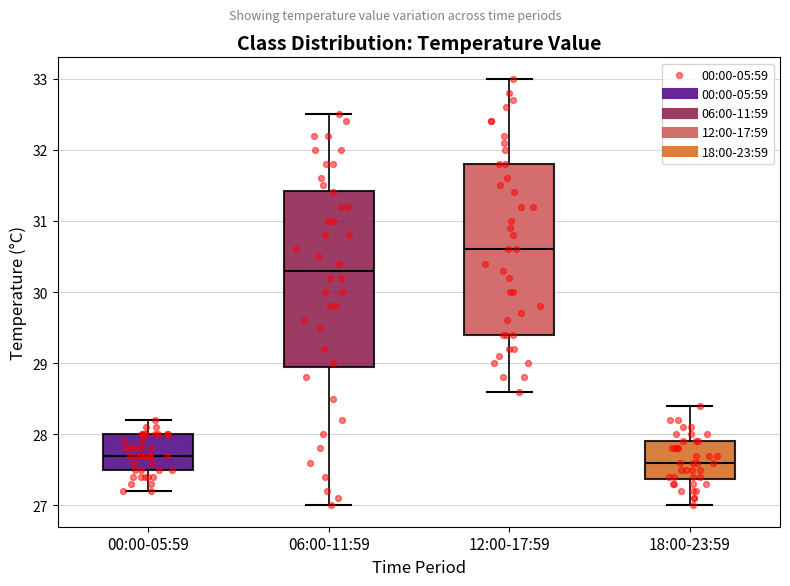

Where is the upper edge of the box for 12:00-17:59 on the y-axis? The values are not printed on the chart, so give them approximately, as read against the axis.

31.8